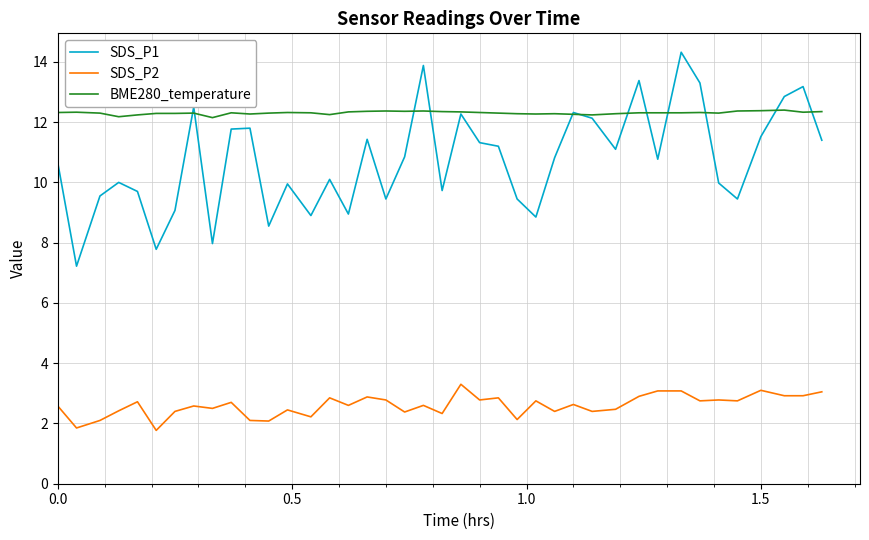

What is the minimum value shown in the chart?

1.8